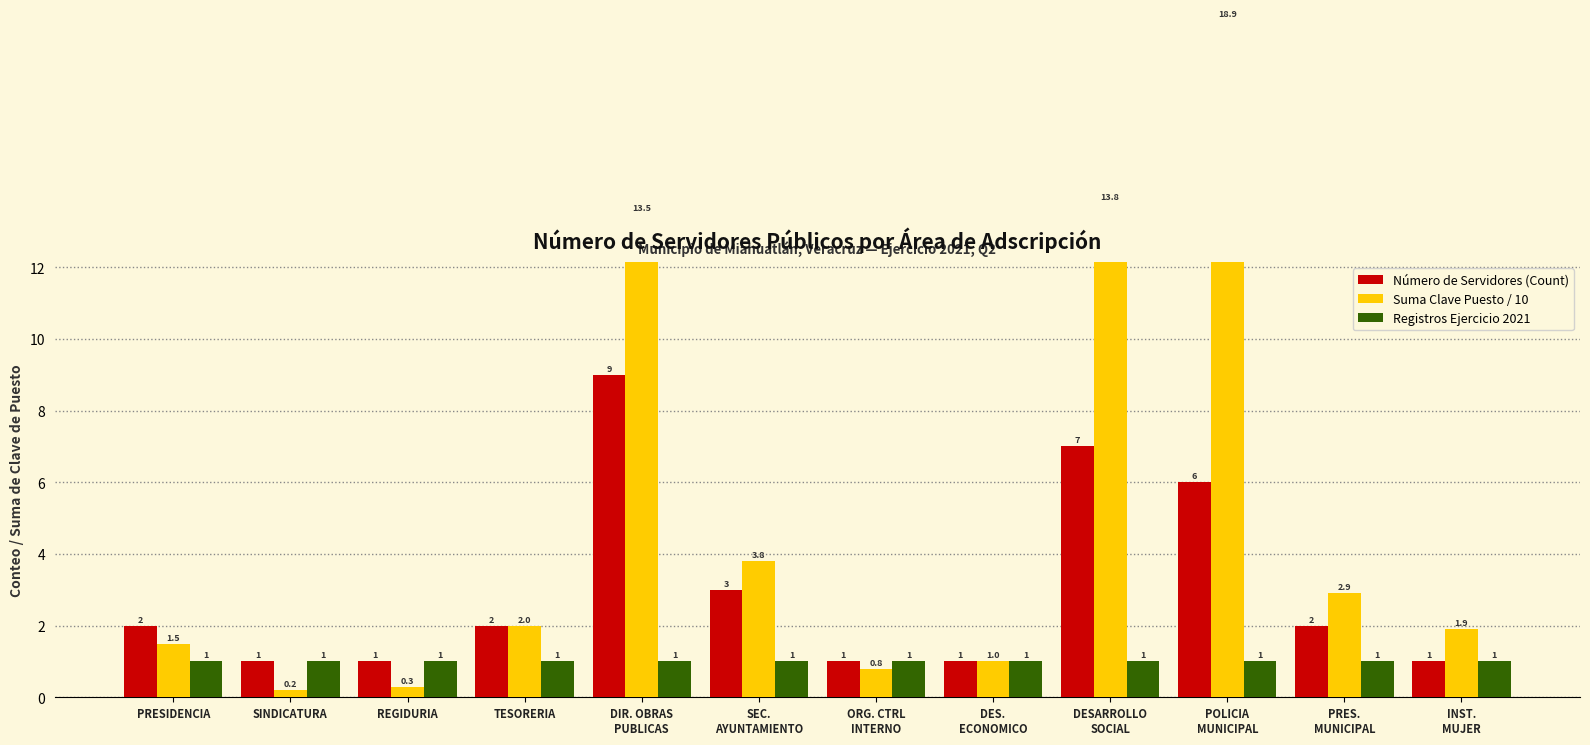

What is the sum of all Suma Clave Puesto / 10 values?

60.6